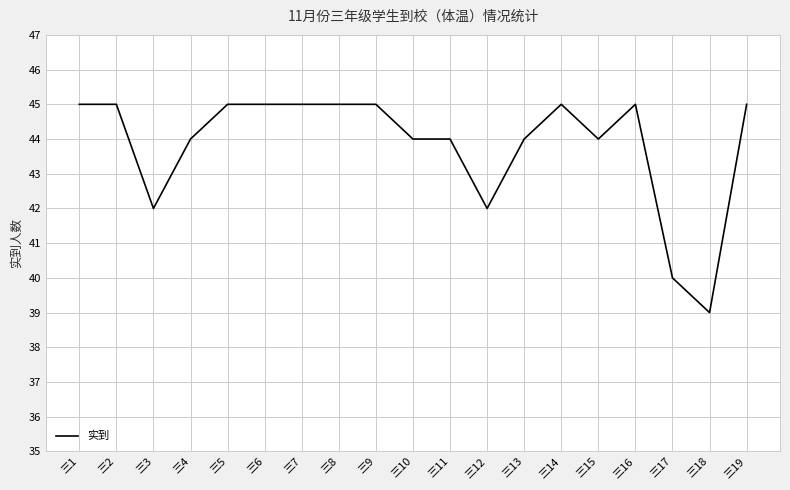

The chart shows a value of 44 at 三4. True or false?

True